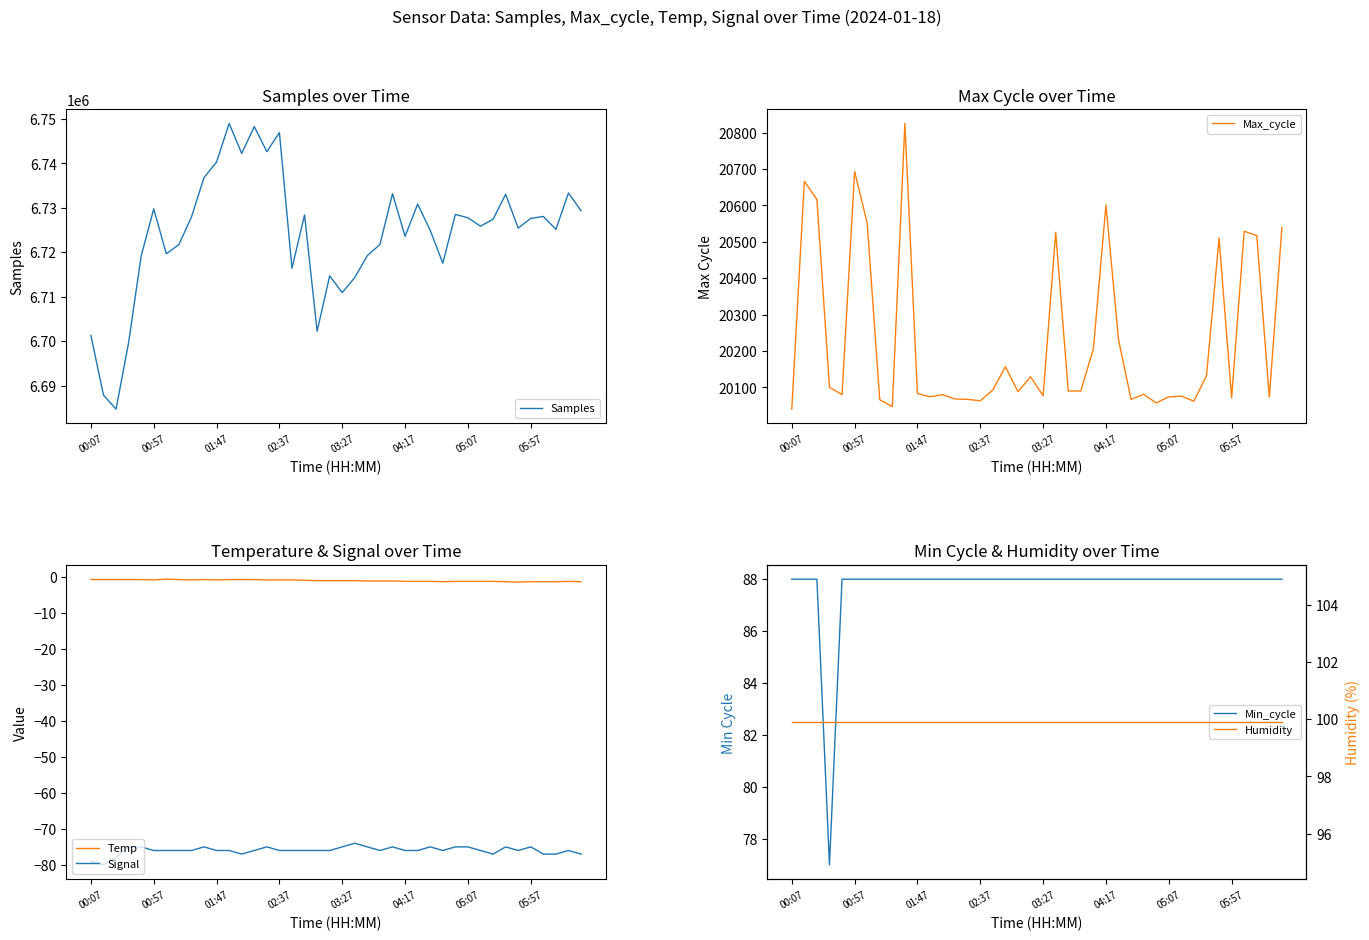

Which series has the largest total across all categories?

Samples